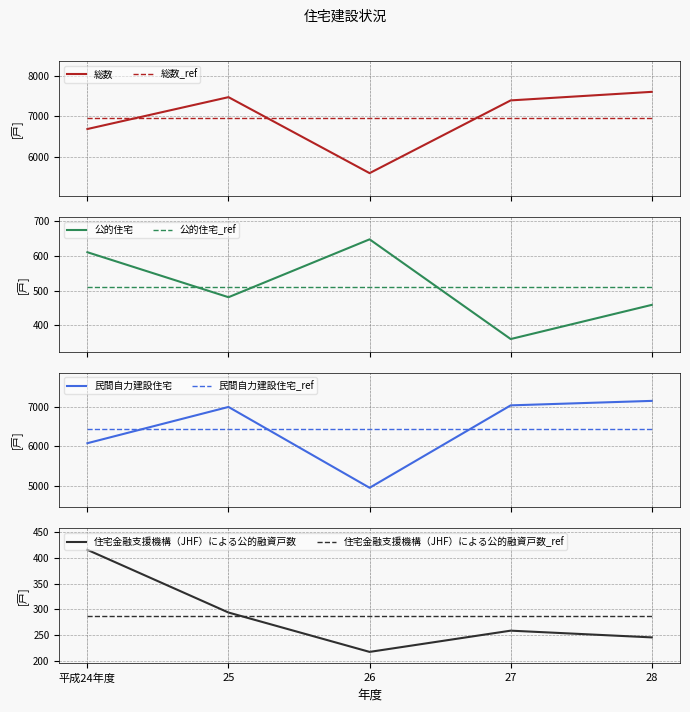

What is the value of the 公的住宅 point at the 3rd from the left?

647